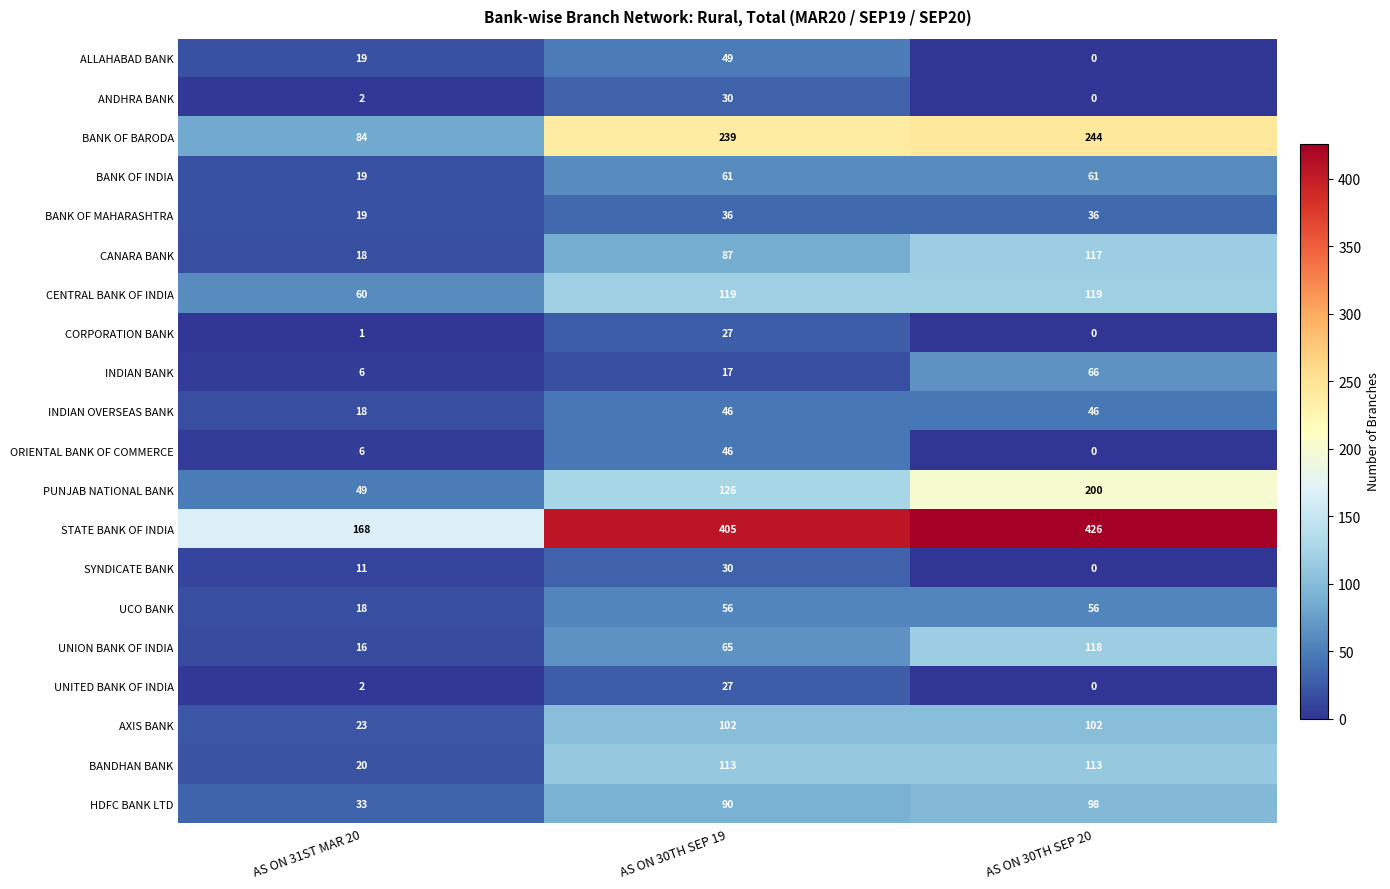

What is the average value of the CANARA BANK series?

74